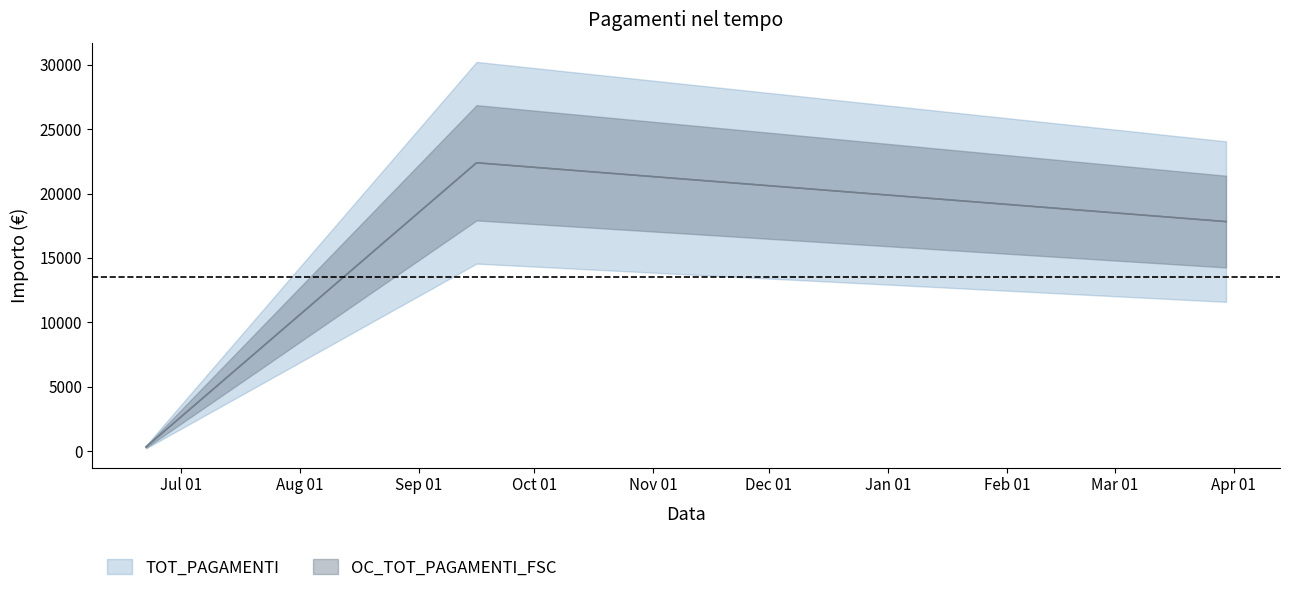

The value of OC_TOT_PAGAMENTI_FSC at 22/06/2022 is 310.3. True or false?

True